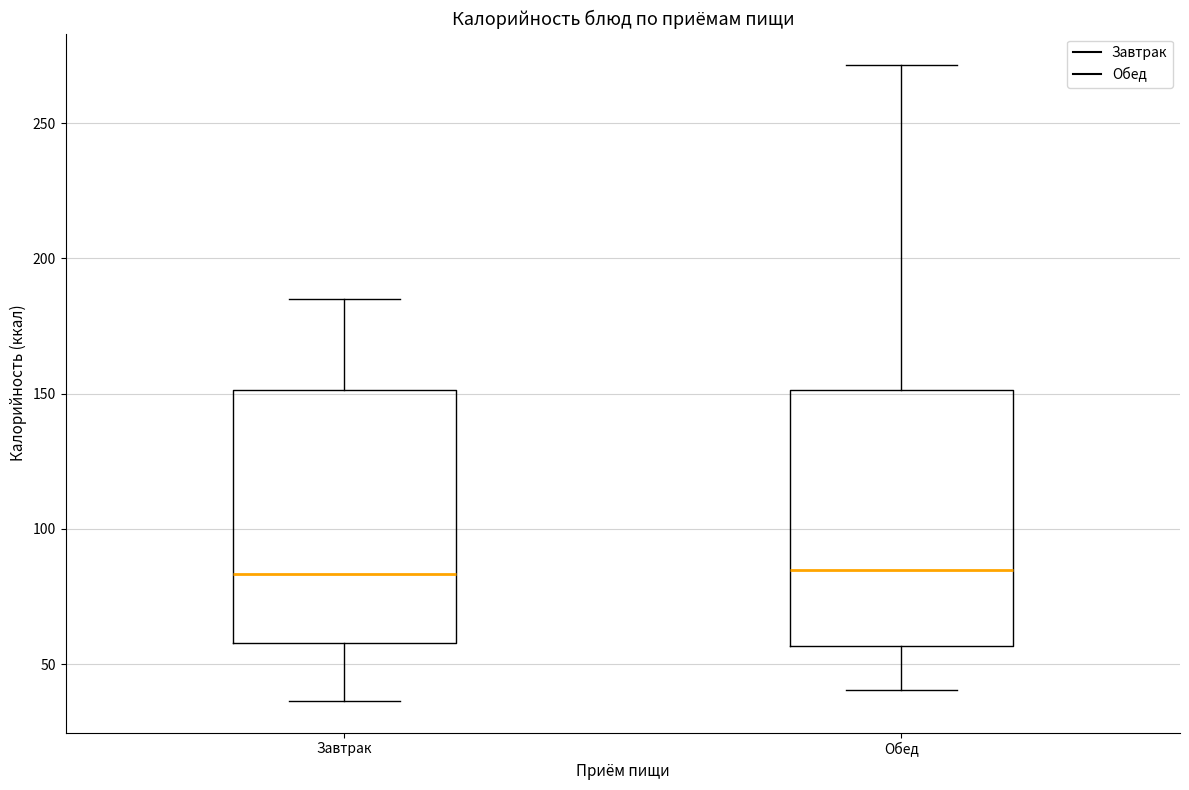

Where is the upper edge of the box for Обед on the y-axis? The values are not printed on the chart, so give them approximately, as read against the axis.

150